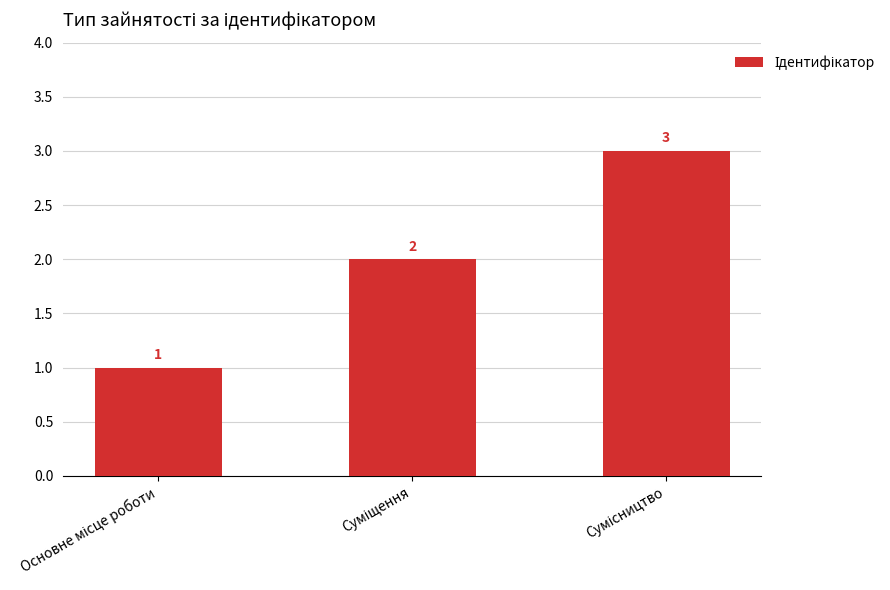

What is the value of the 1st bar from the left?

1